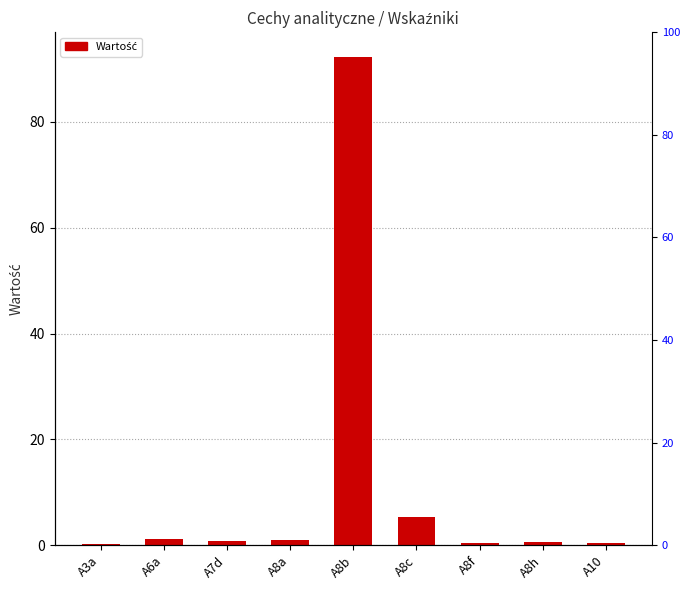

Rank the categories by value from lowest to highest.

A3a, A10, A8f, A8h, A7d, A8a, A6a, A8c, A8b